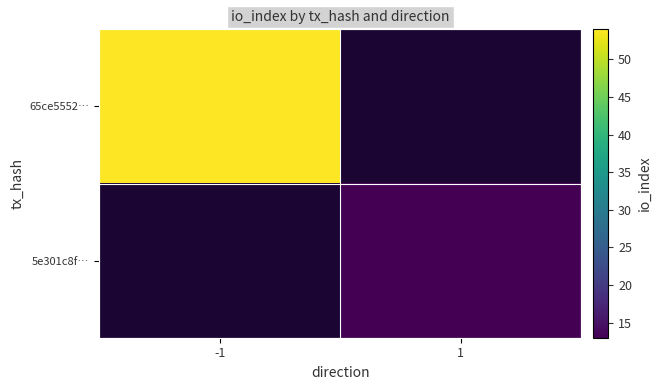

Which series changed the most between -1 and 1?

65ce5552…